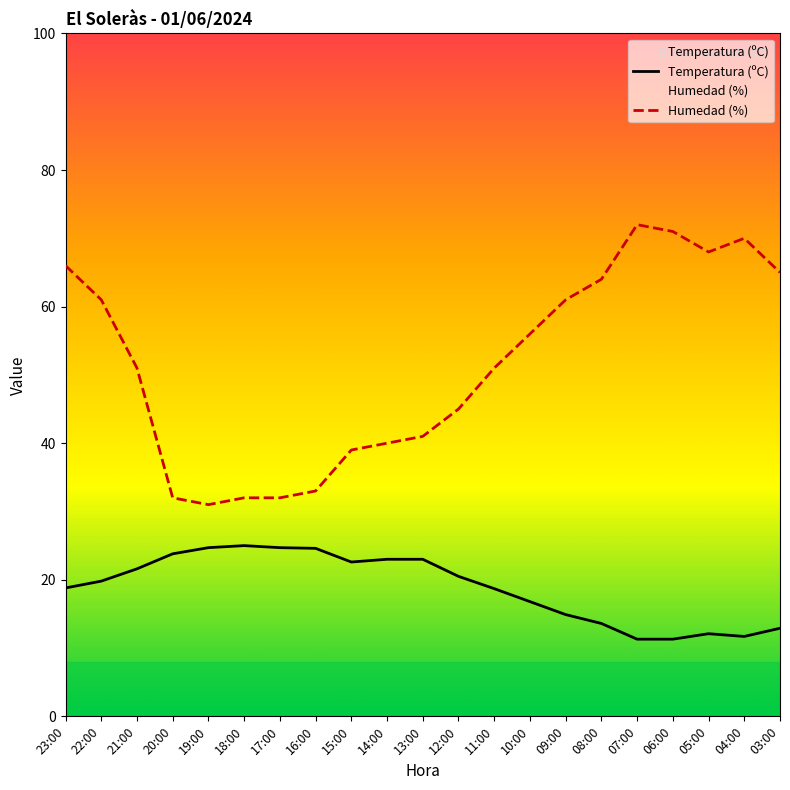

Is it true that Humedad (%) equals 30.9 at 07:00?

False